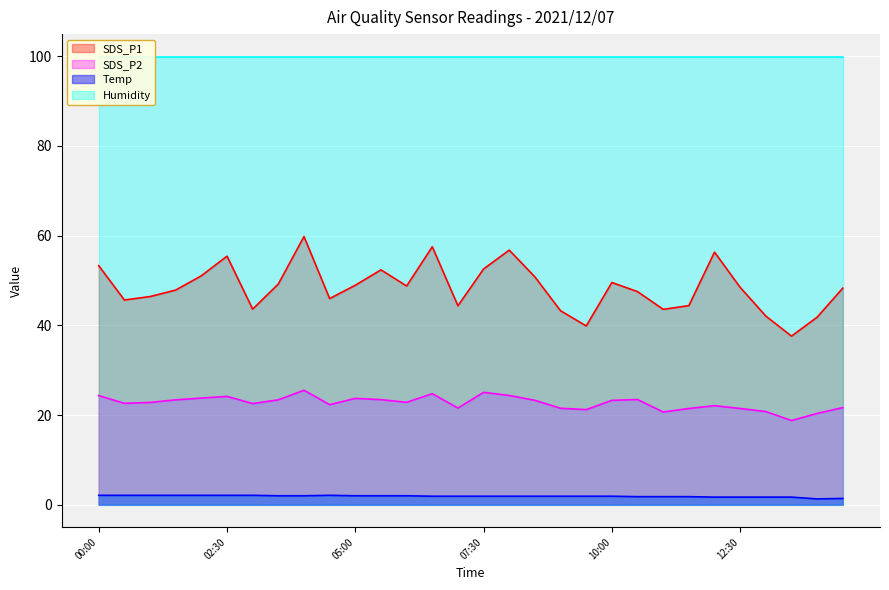

In SDS_P1, how many points are higher than both neighbors (excluding endpoints)?

7